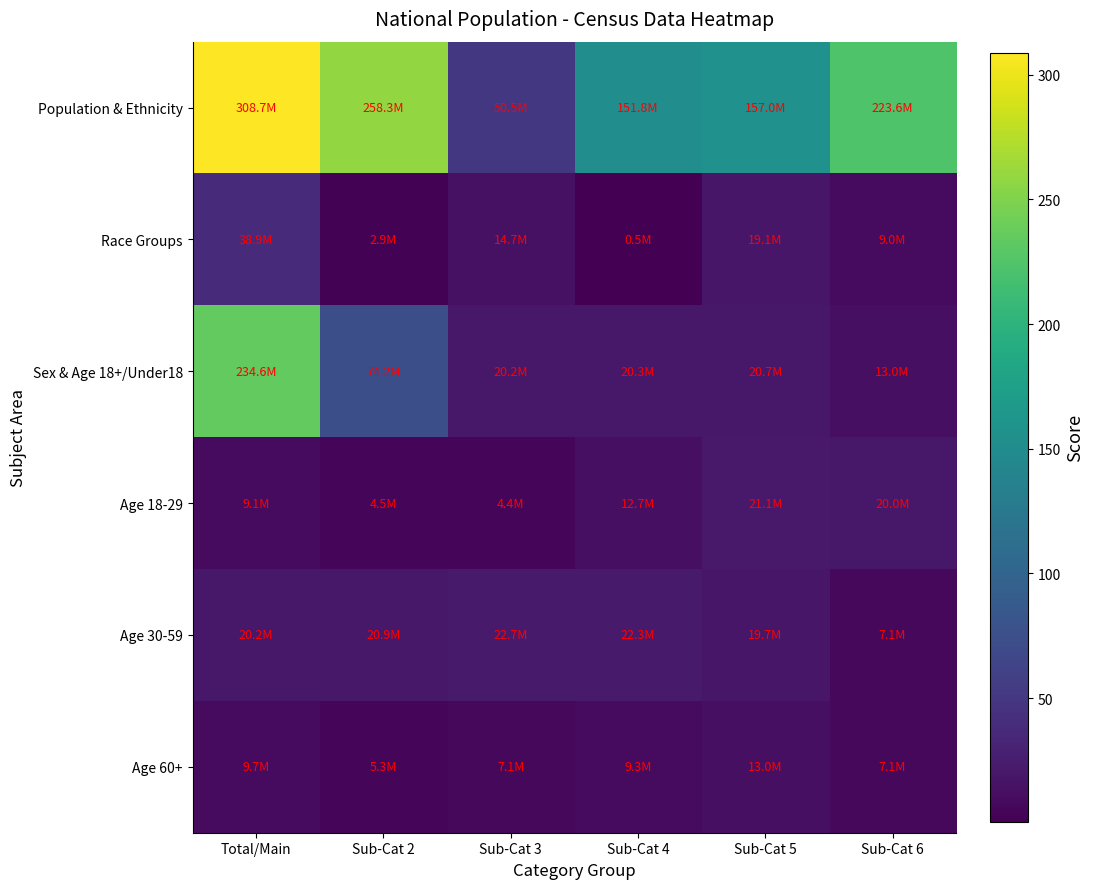

At how many categories does at least one series exceed 5?

6